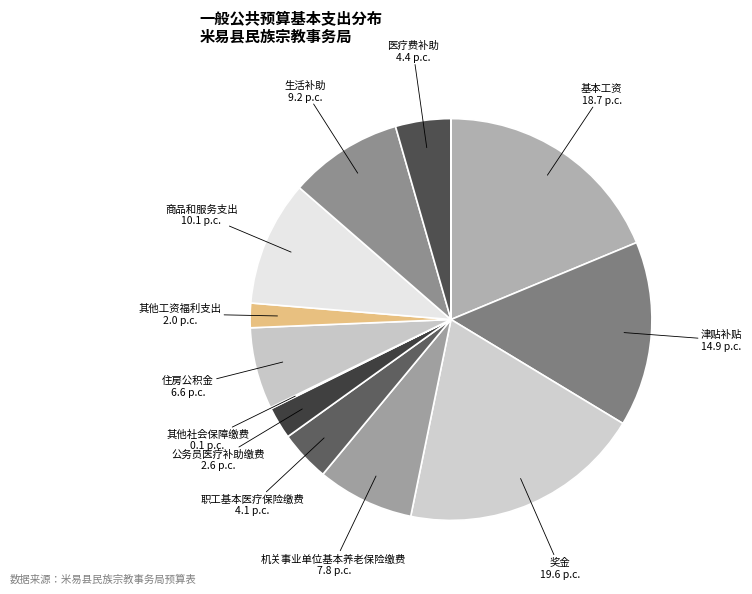

Which slice is the largest?

奖金